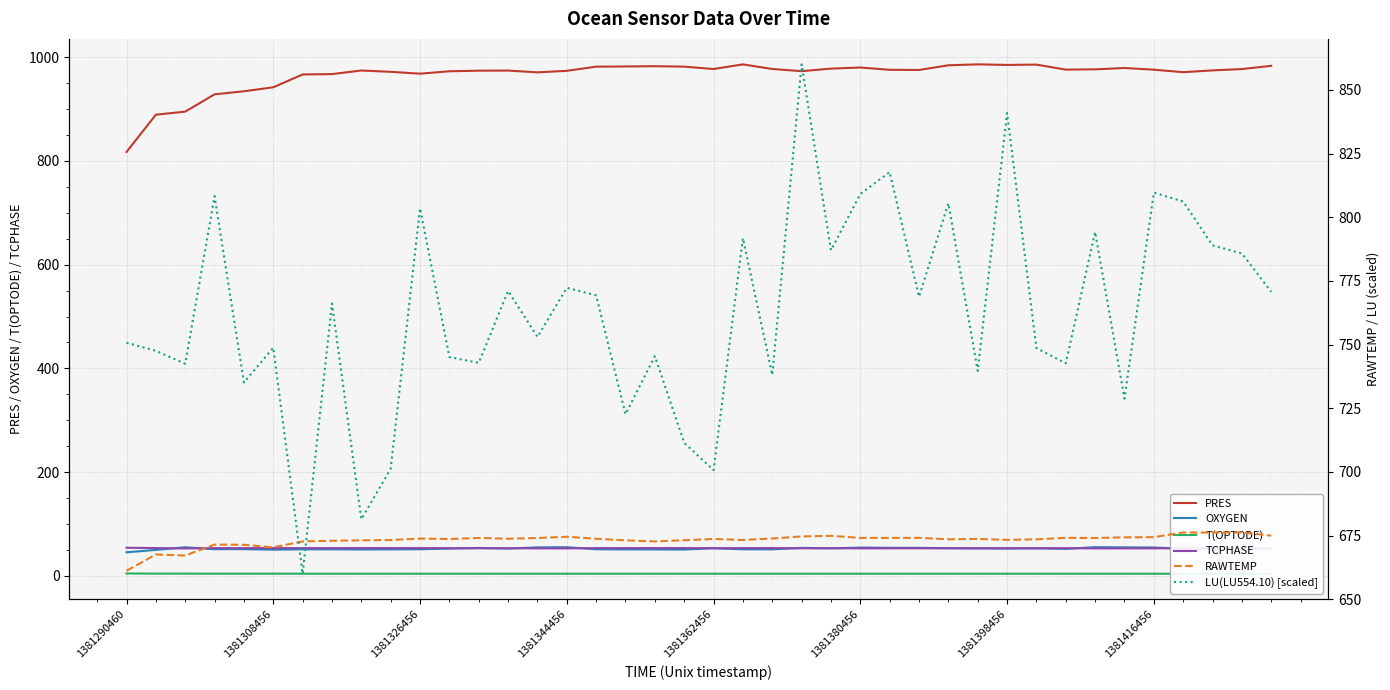

The PRES series shows 533.7 at 1381344456. True or false?

False